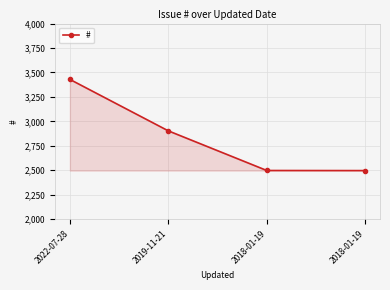

What is the label of the 2nd point from the left?

2019-11-21